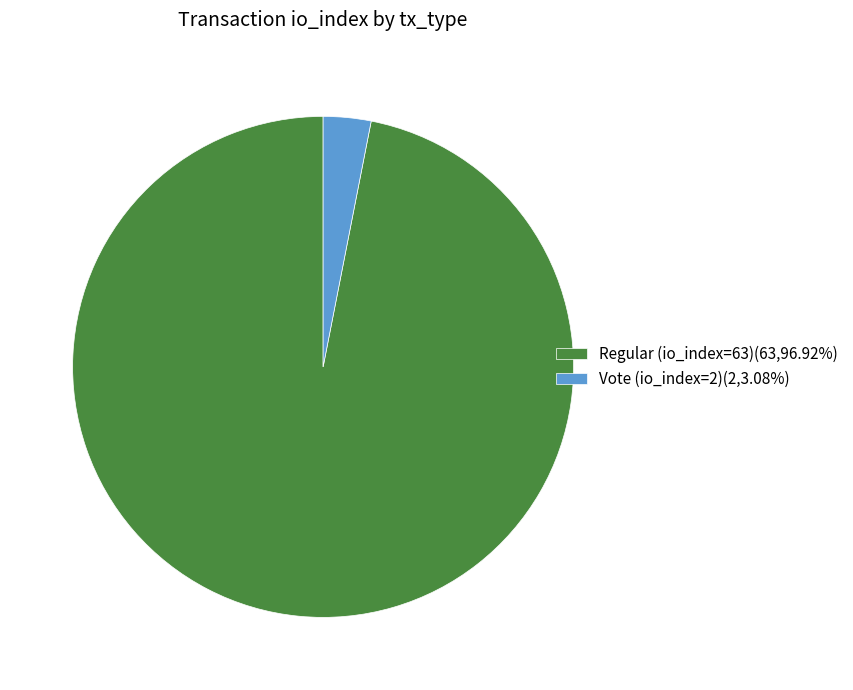

Which category has the smallest portion of the pie?

Vote (io_index=2)